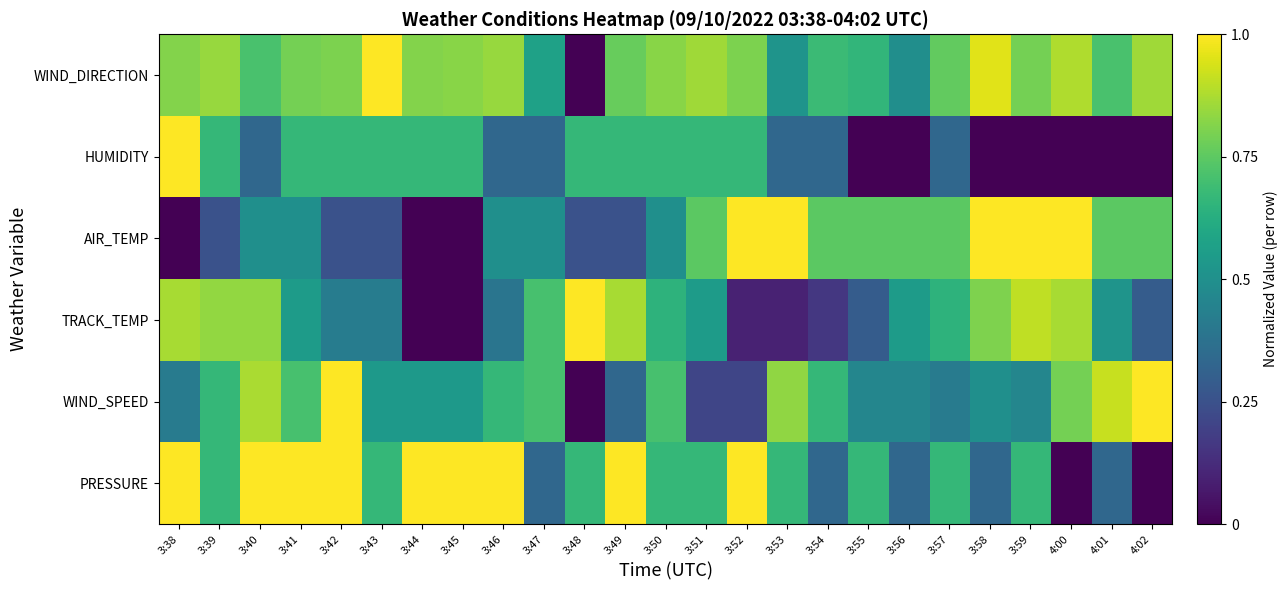

Which series has the largest total across all categories?

WIND_DIRECTION